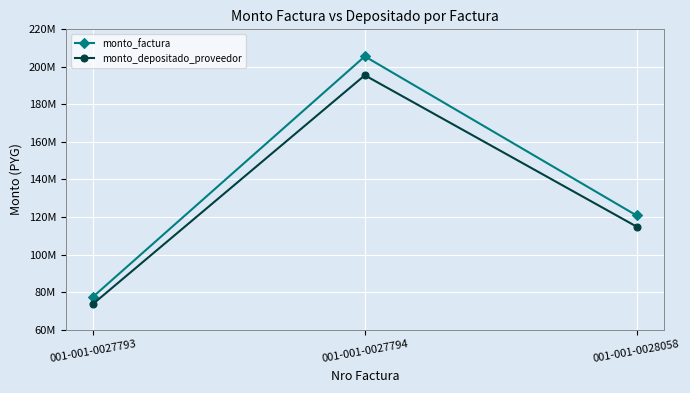

Rank the series by their average value, from highest to lowest.

monto_factura, monto_depositado_proveedor